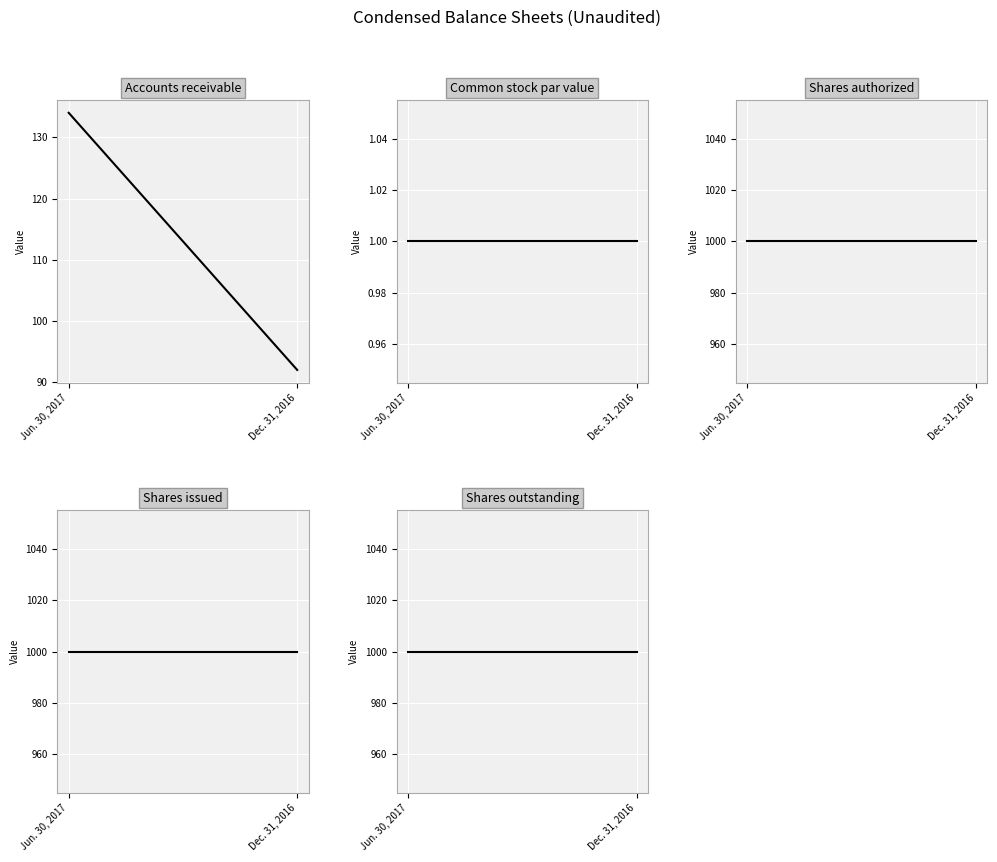

What is the sum of the Shares authorized values at Jun. 30, 2017 and Dec. 31, 2016?

2000